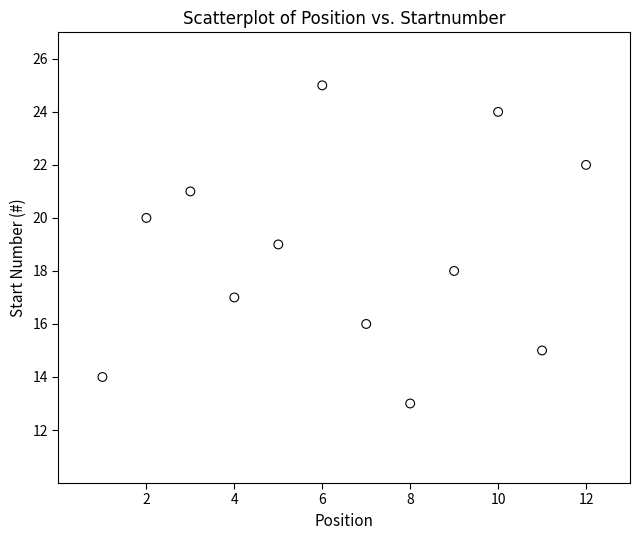

What is the range of Y values (max minus min)?

12